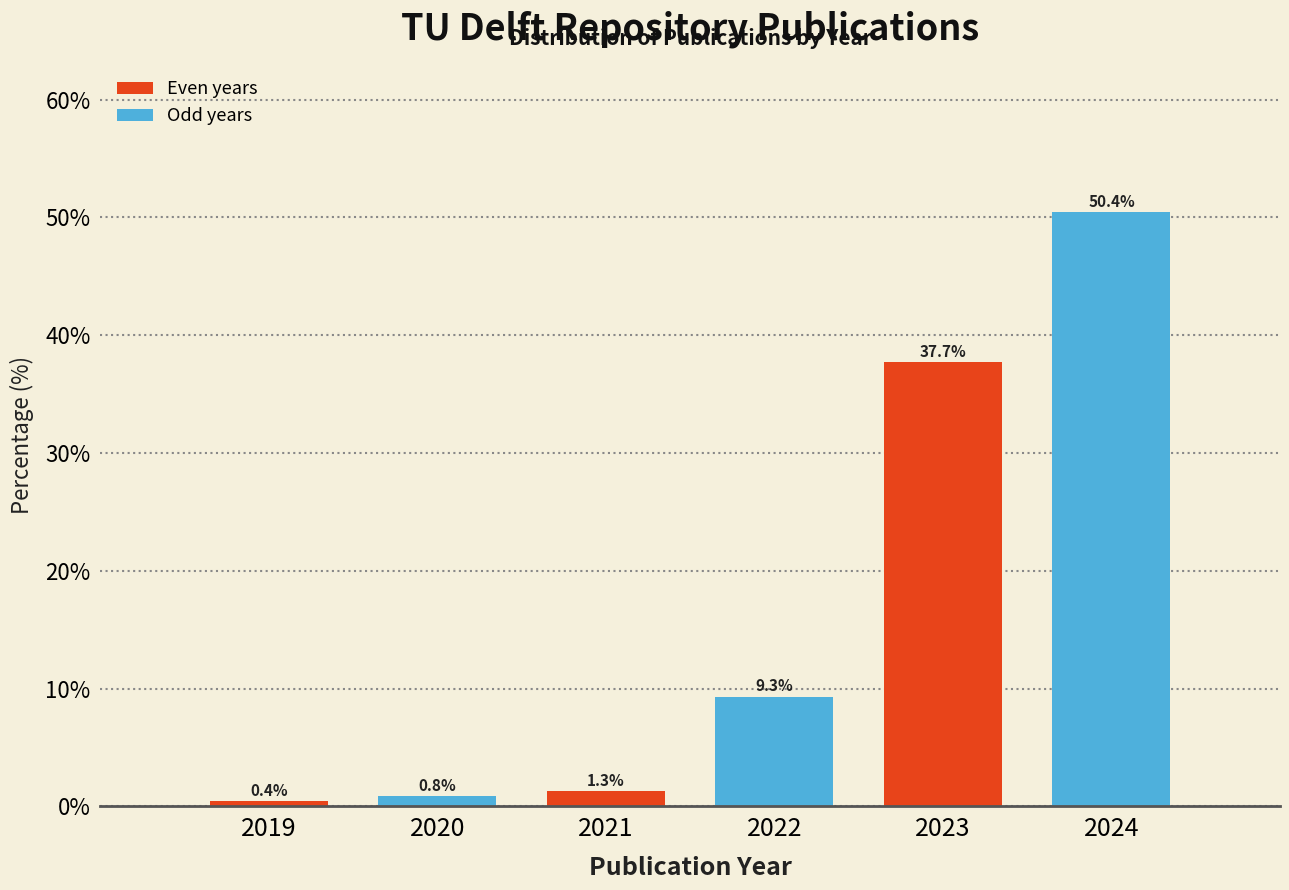

Reading left to right, list all the values displayed in this chart.

2019=0.4	2020=0.8	2021=1.3	2022=9.3	2023=37.7	2024=50.4